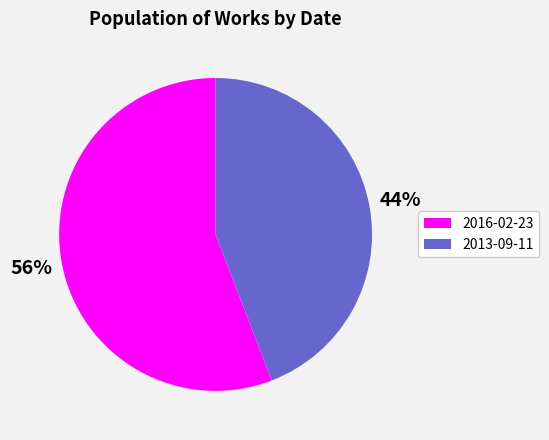

Which has a higher value, 2013-09-11 or 2016-02-23?

2016-02-23